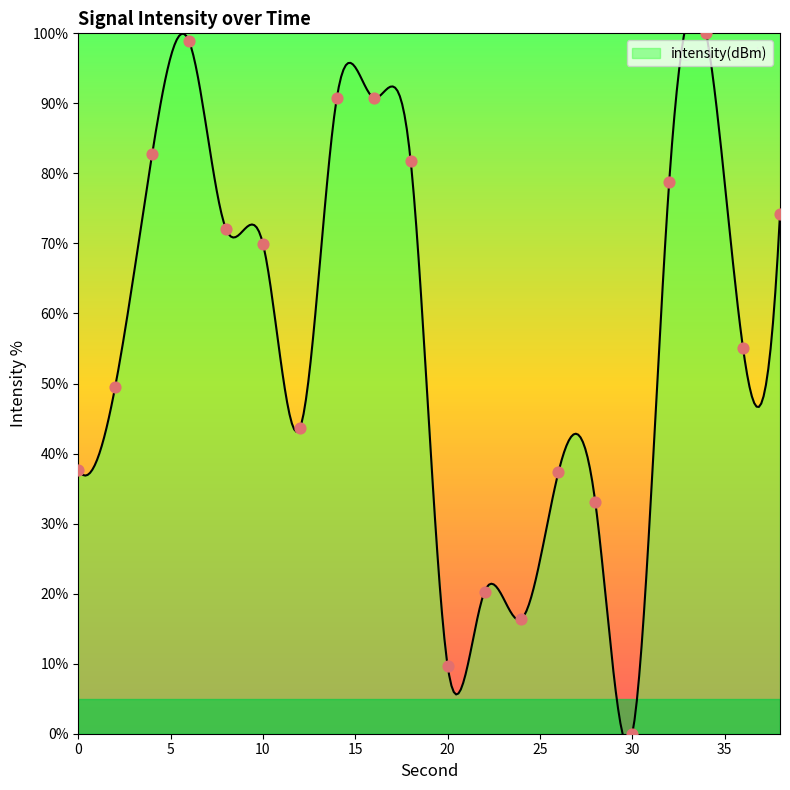

Which has a higher value, 0 or 18?

18